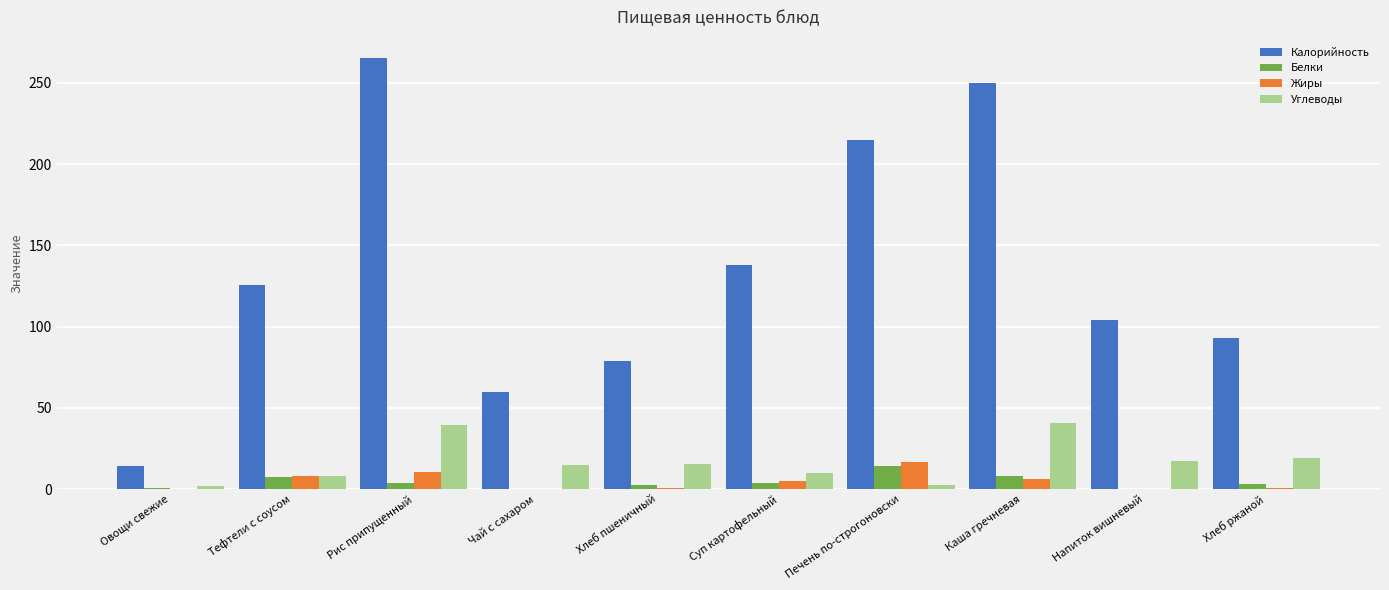

The Белки series shows 7.8 at Каша гречневая. True or false?

True